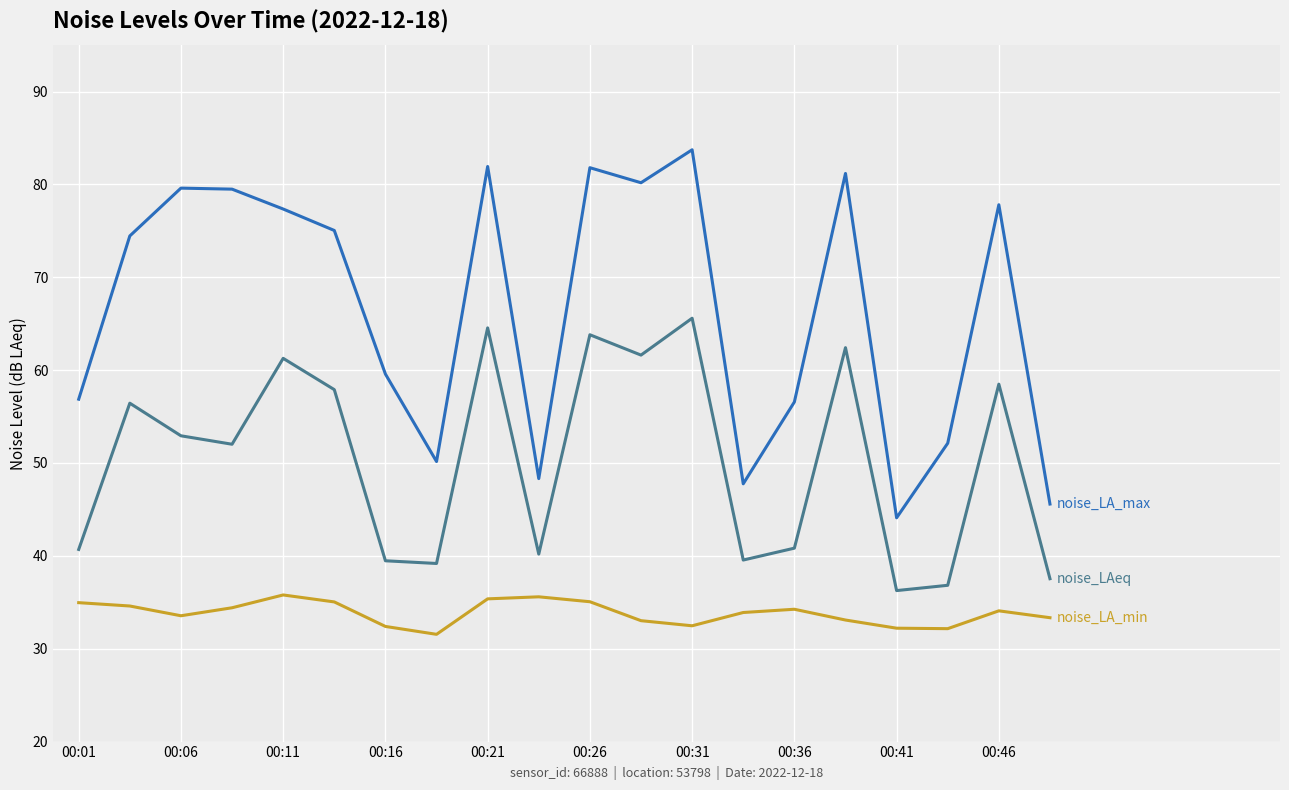

What is the minimum value shown in the chart?

31.6